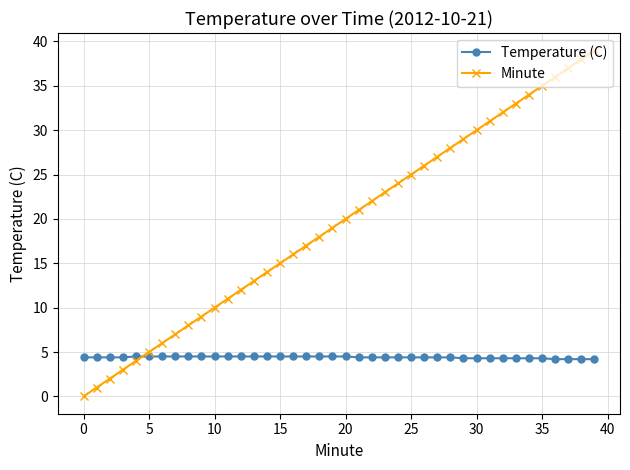

Rank the series by their maximum value, from highest to lowest.

Minute, Temperature (C)